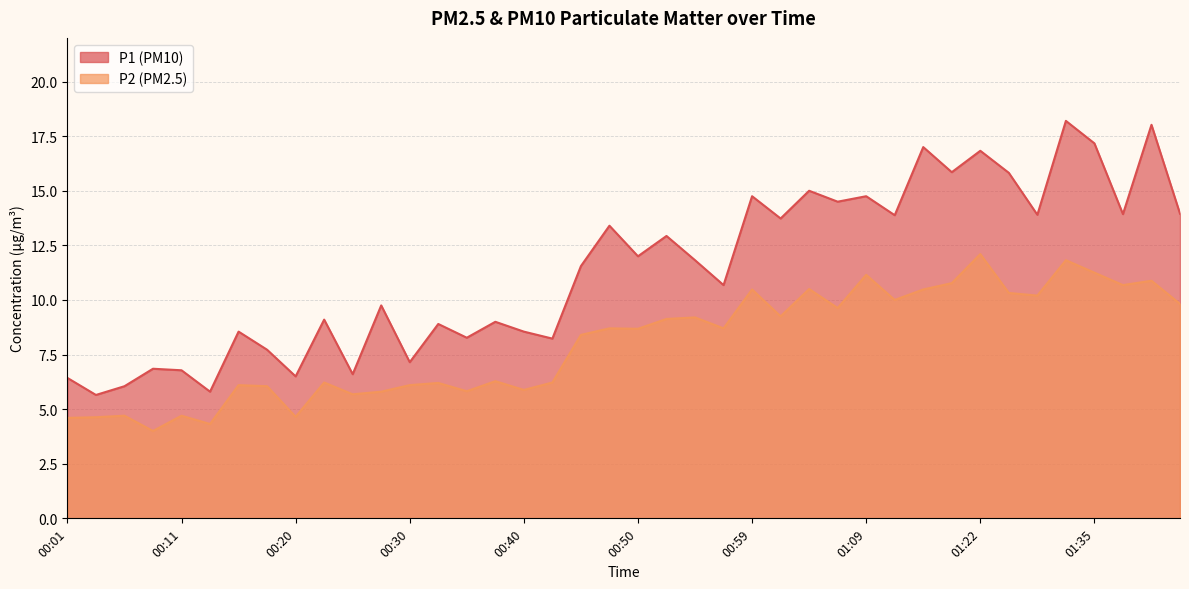

What is the sum of all P2 values?

320.1